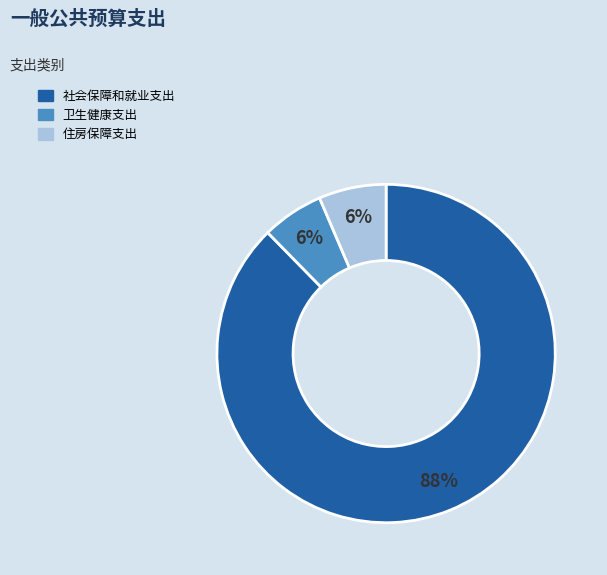

How many segments does this pie chart have?

3